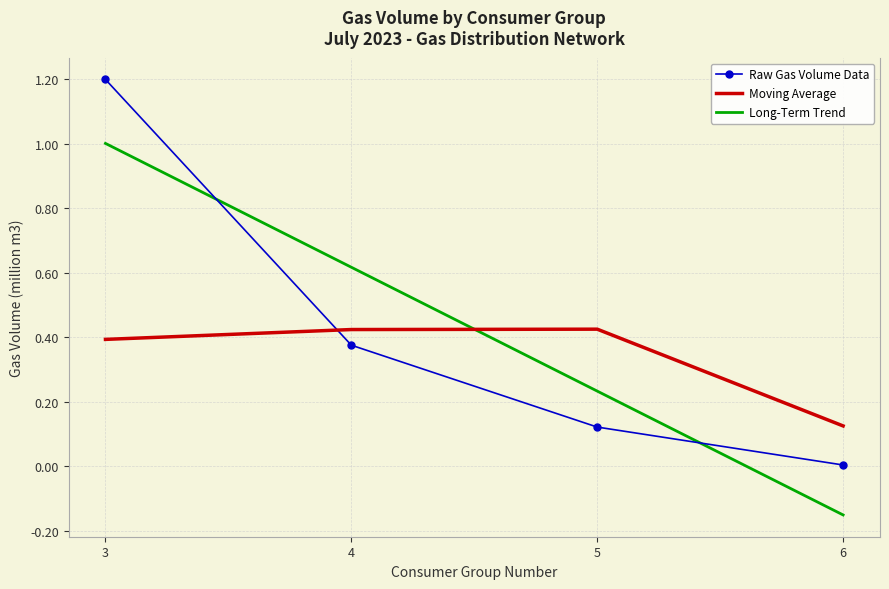

Which category has the highest value in the Long-Term Trend series?

3